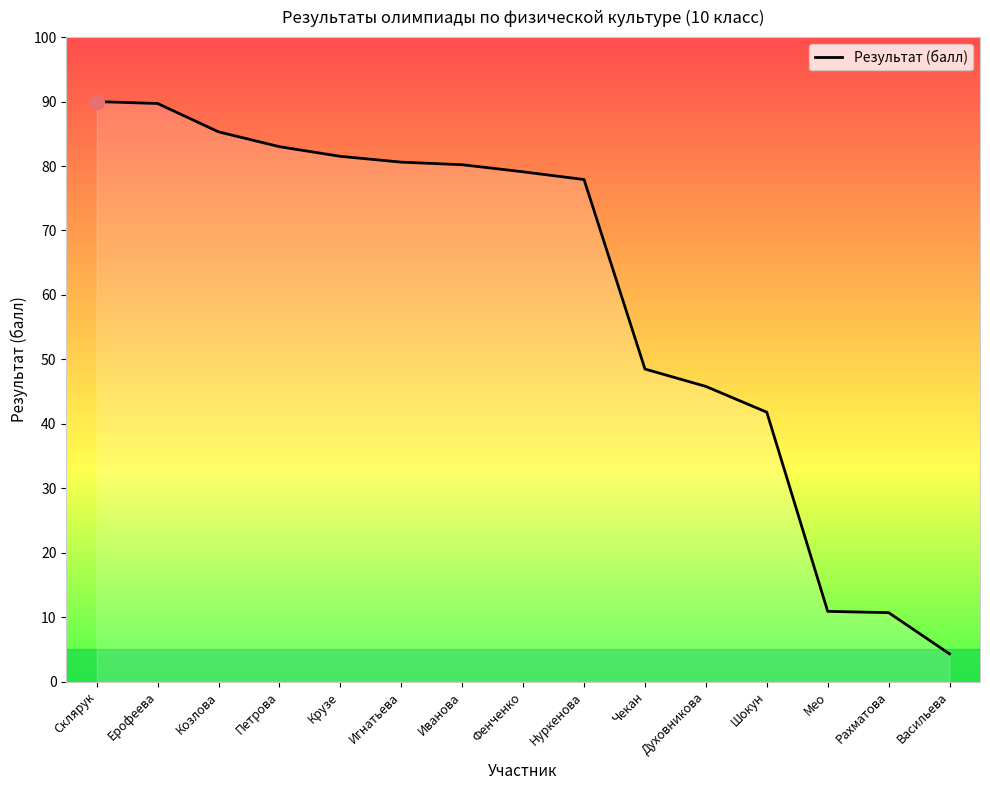

What position from the right is Рахматова?

2